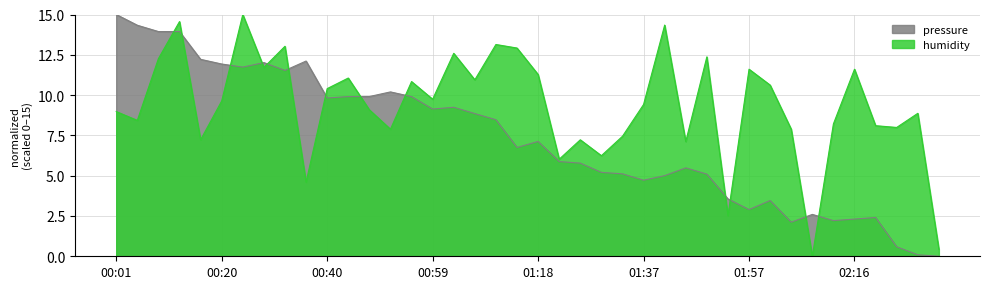

What is the total value across all series at 00:32?

24.6